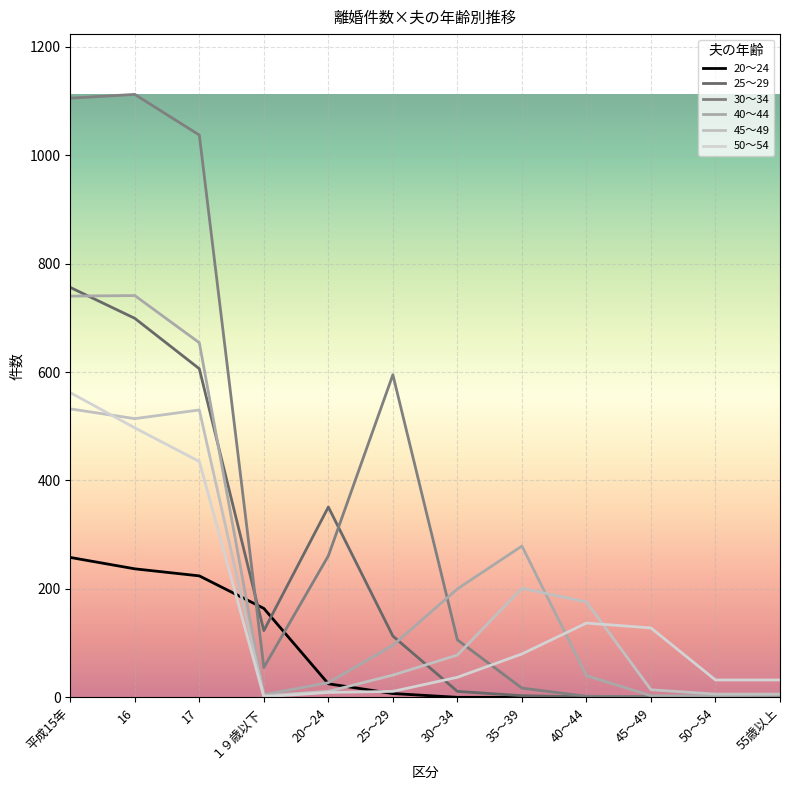

Which series has the largest total across all categories?

30～34